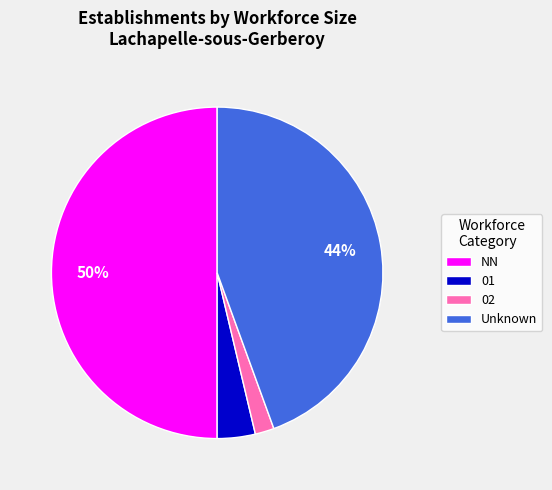

Which slice is the largest?

NN